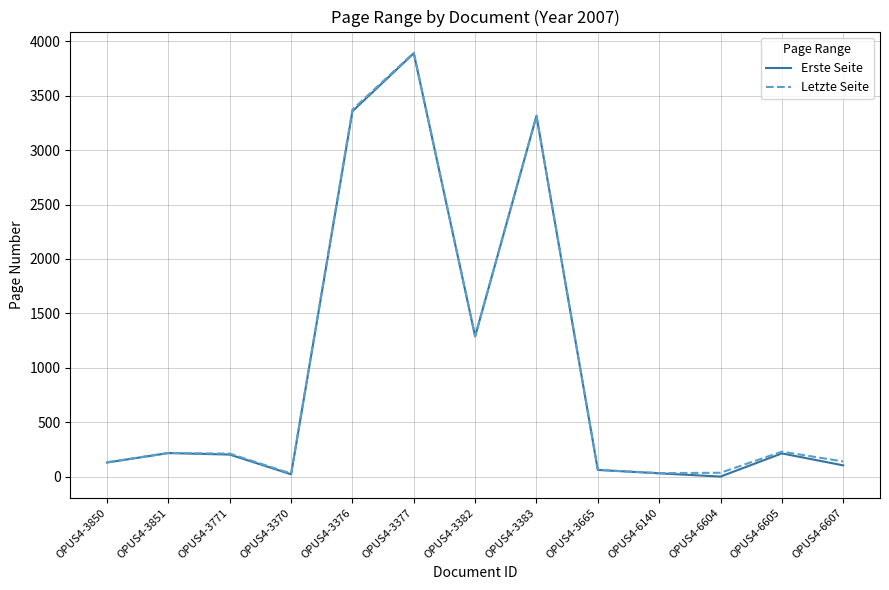

What is the greatest value displayed?

3894